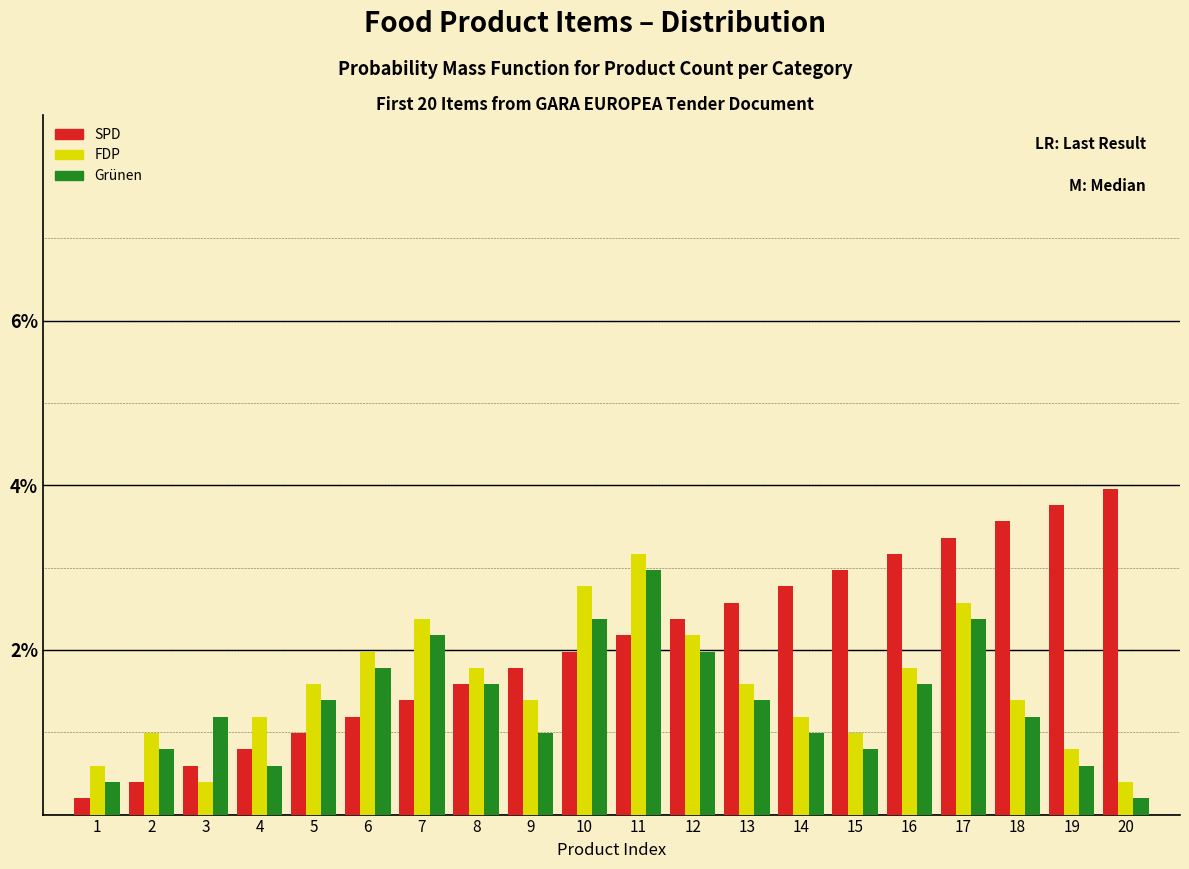

The value of Grünen at 1 is 0.4. True or false?

True